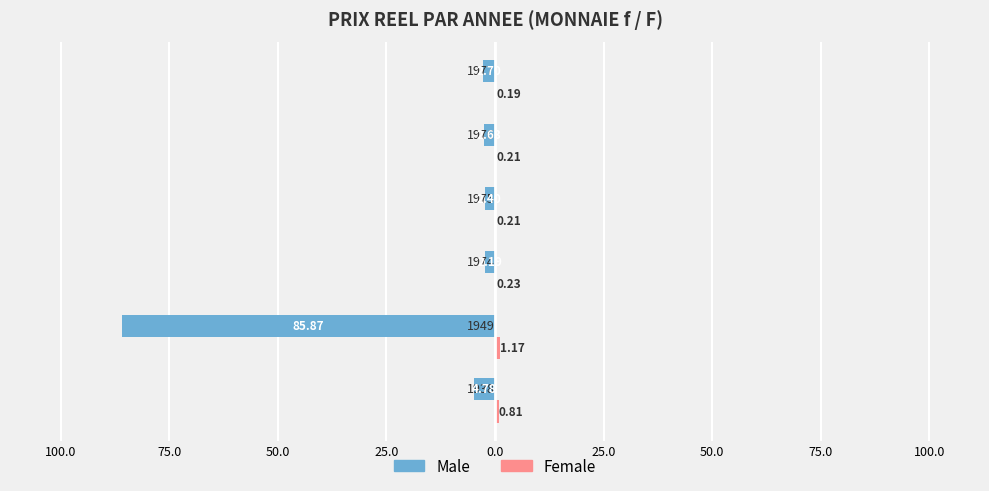

What is the value of the Female bar at the 1st from the left?

0.8